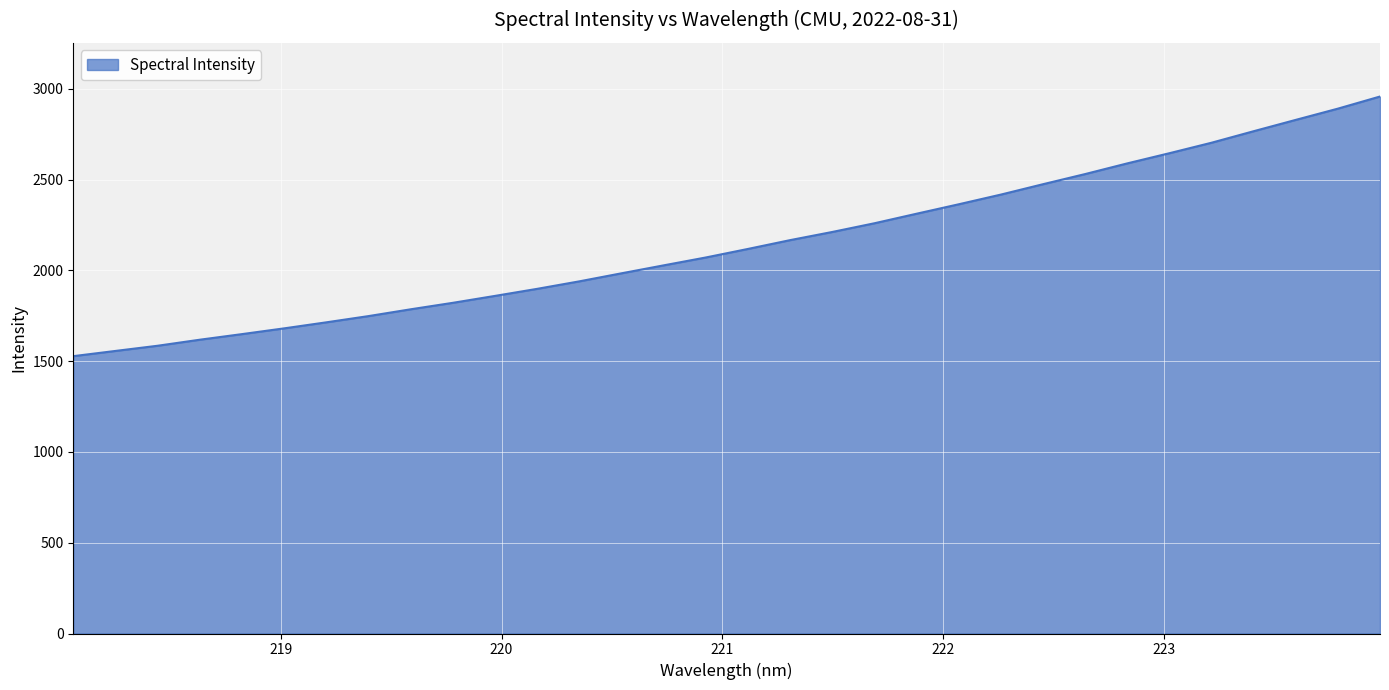

What is the difference between the maximum and minimum values?

1429.9